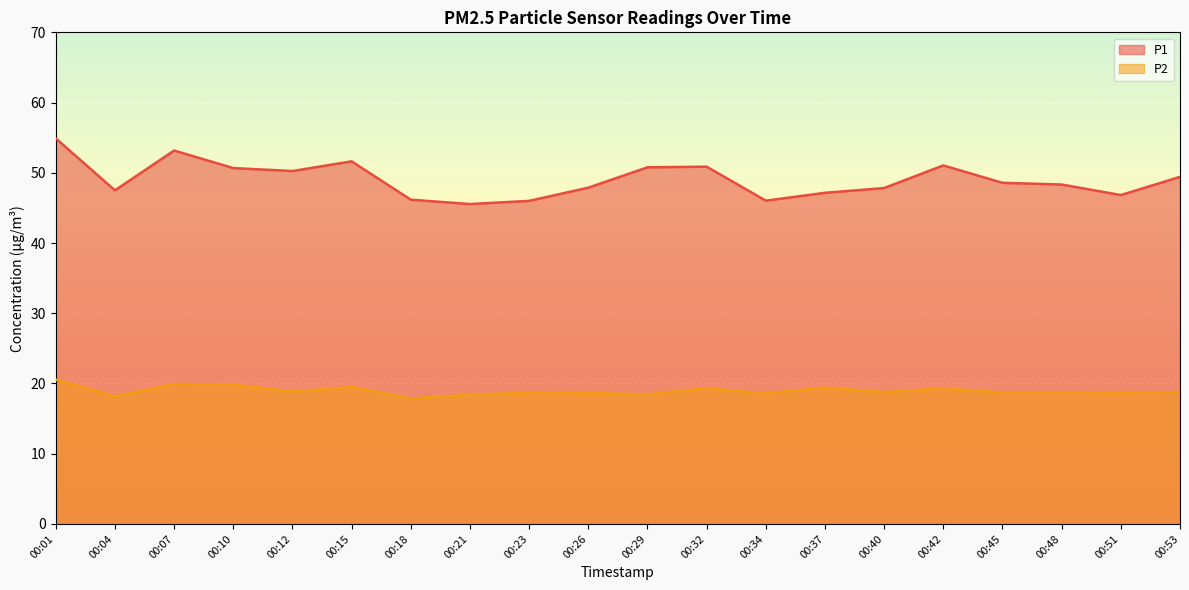

What is the difference between the maximum and minimum values in the P1 series?

9.4